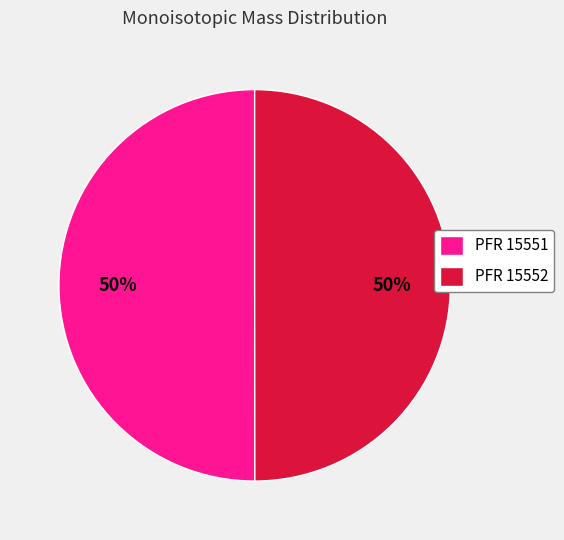

True or false: PFR 15551 accounts for 50% of the total.

True